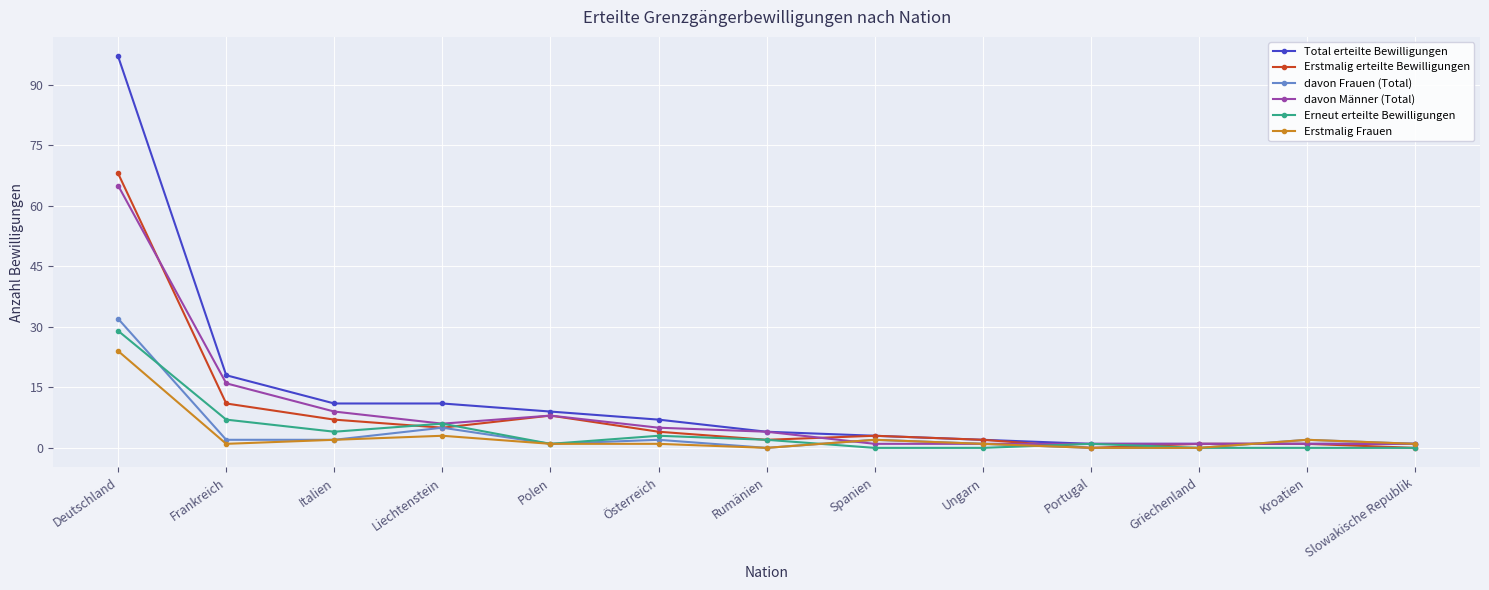

At which label is Total erteilte Bewilligungen closest to 49?

Frankreich